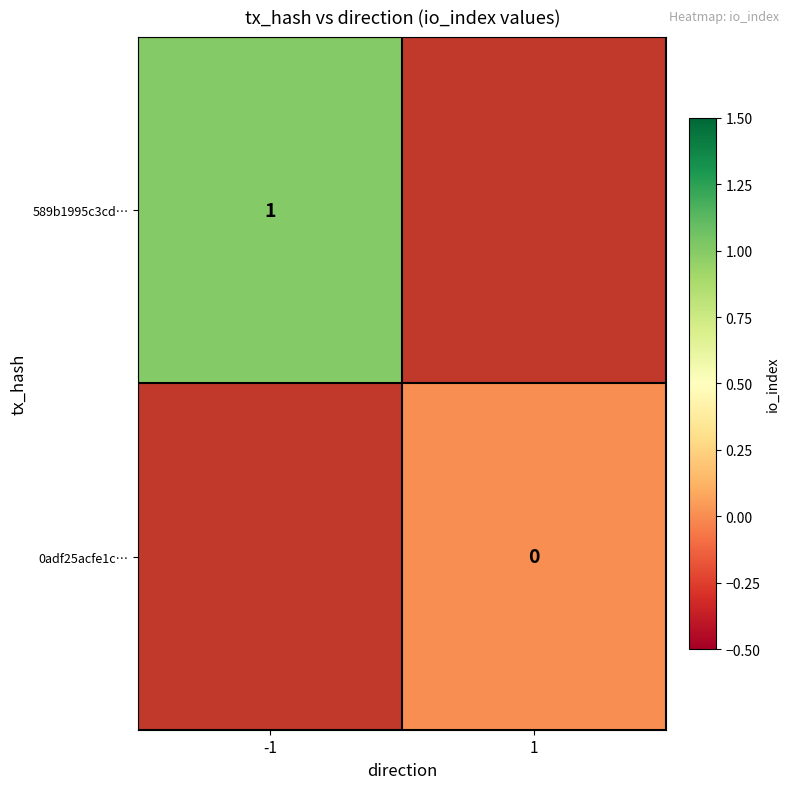

Is it true that 589b1995c3cd… equals 1 at -1?

True